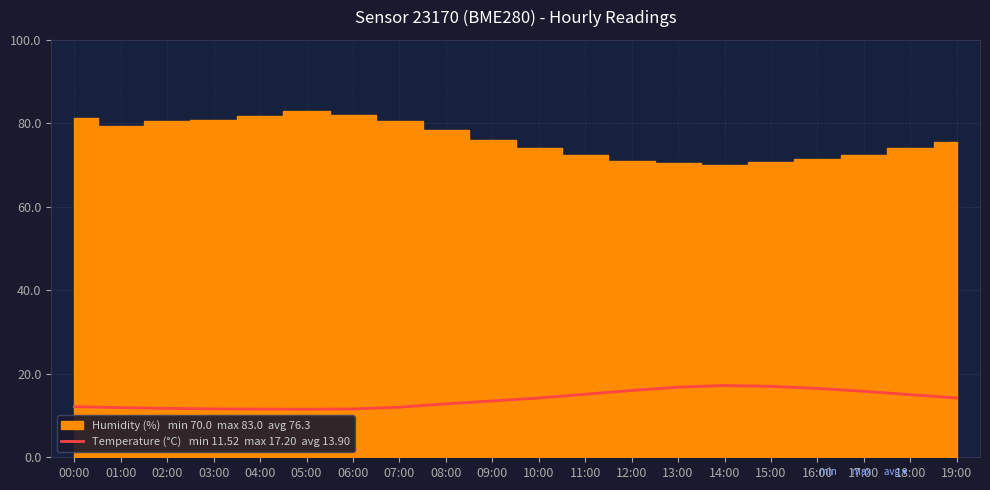

True or false: the data has more than 0 interior local peaks.

True